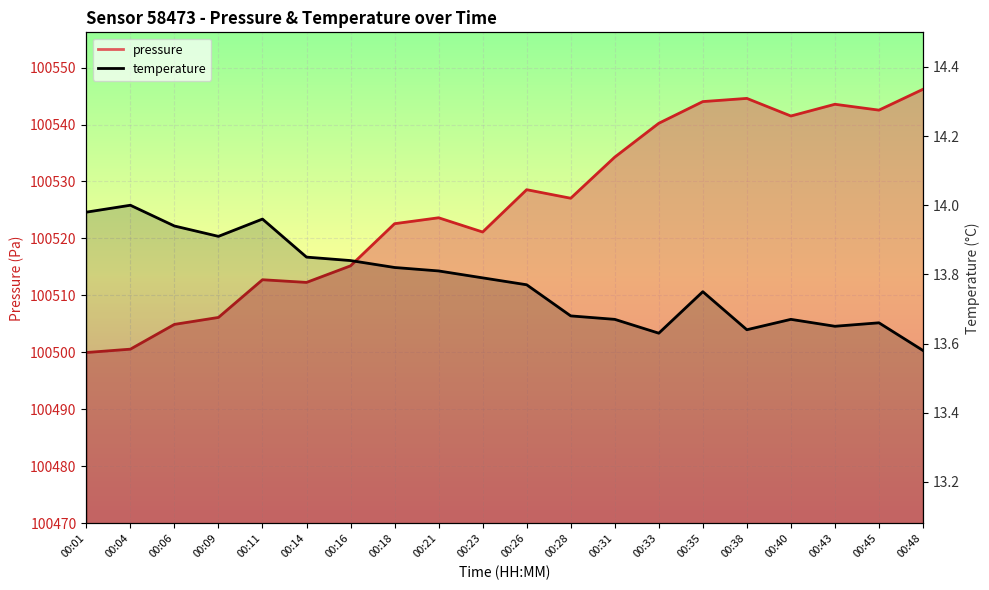

What are all the series names shown in the legend?

pressure, temperature